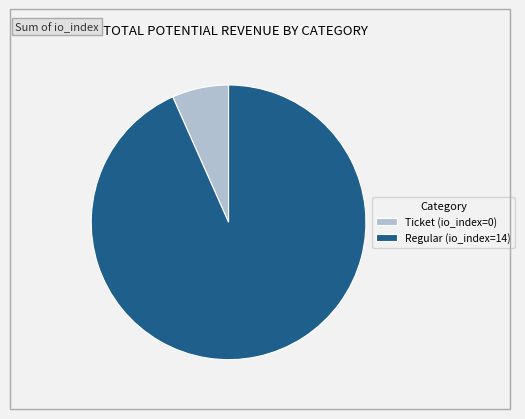

How many slices are in this pie chart?

2